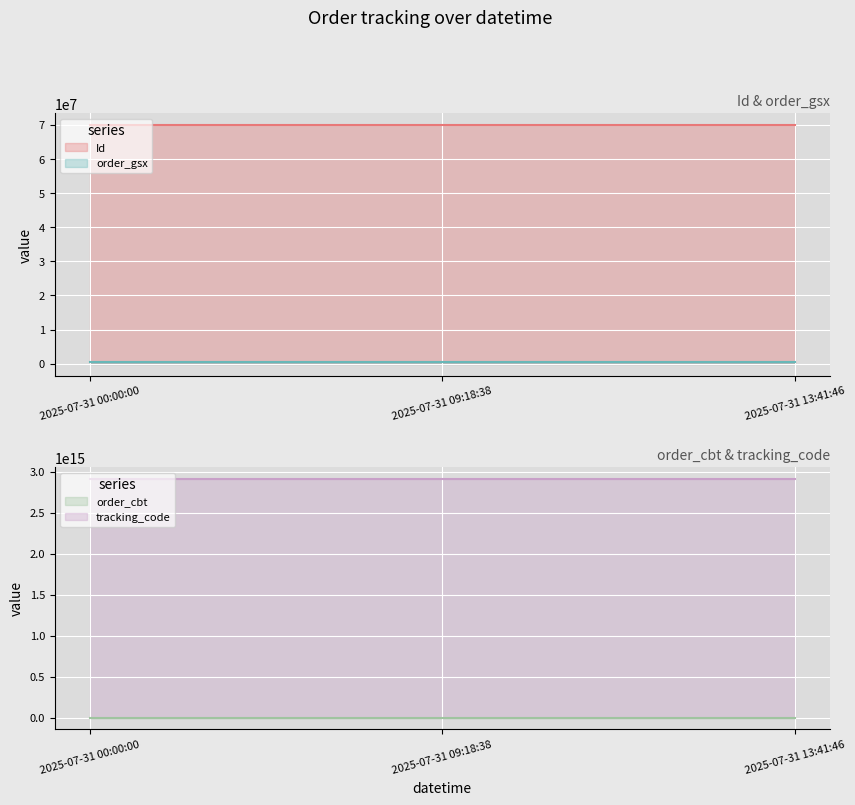

At which label does order_cbt reach its minimum?

2025-07-31 00:00:00